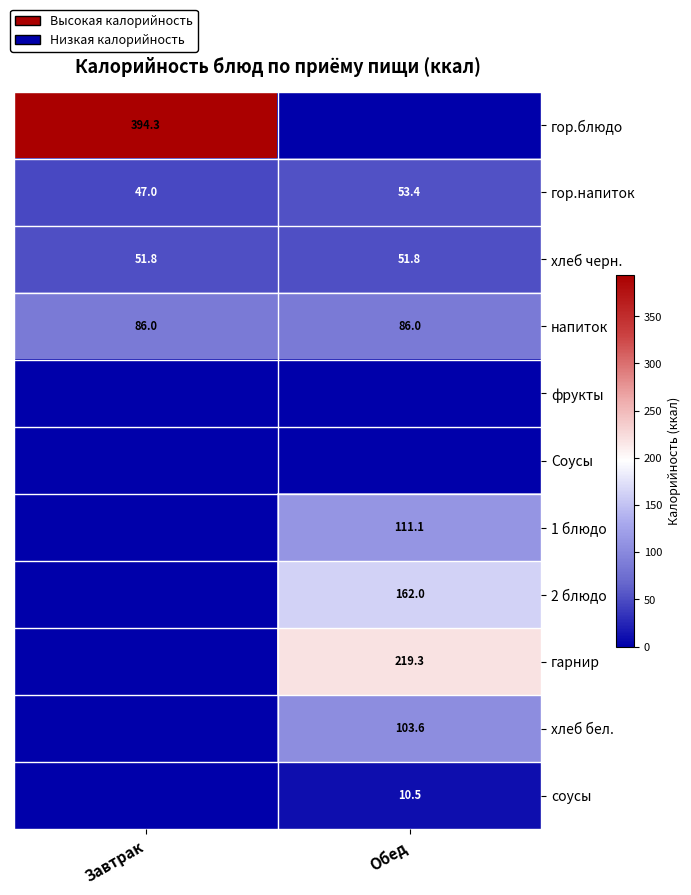

What is the sum of the хлеб черн. values at Обед and Завтрак?

103.6